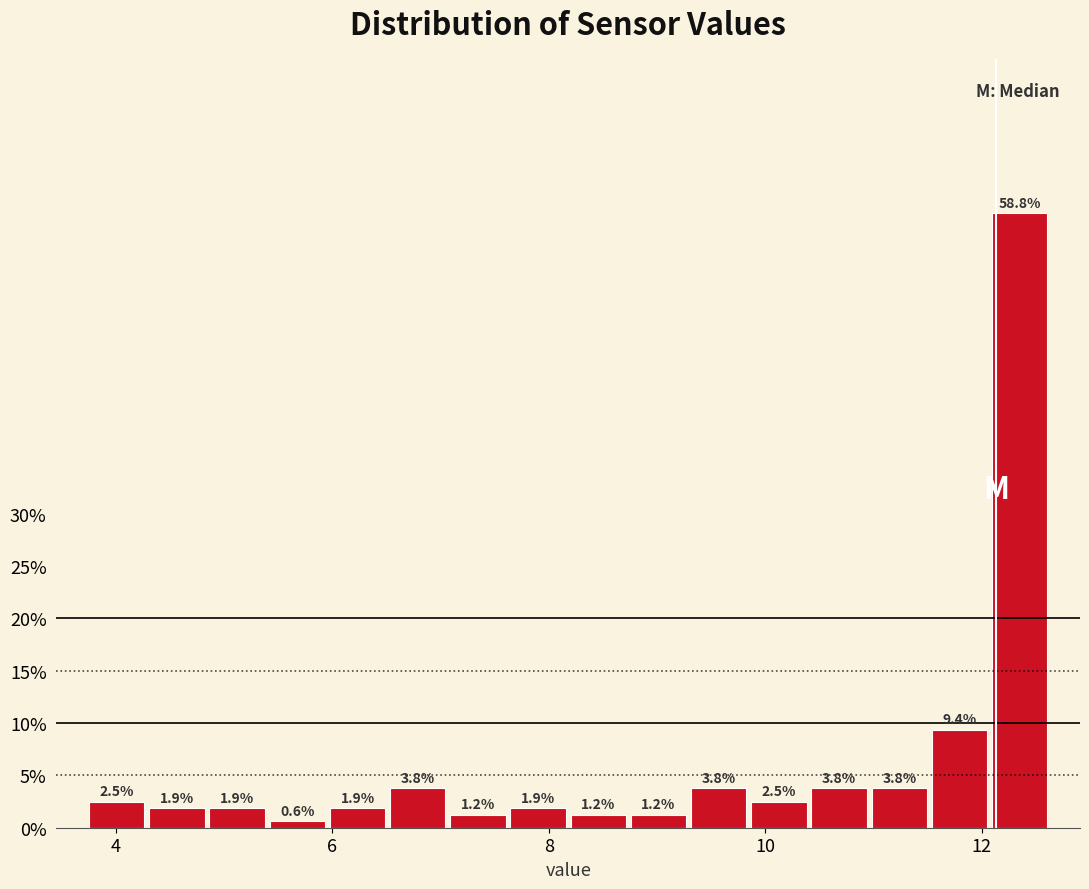

Around what value on the x-axis is the tallest bar? Give the approximate position of its centre, as read against the axis.

12.4